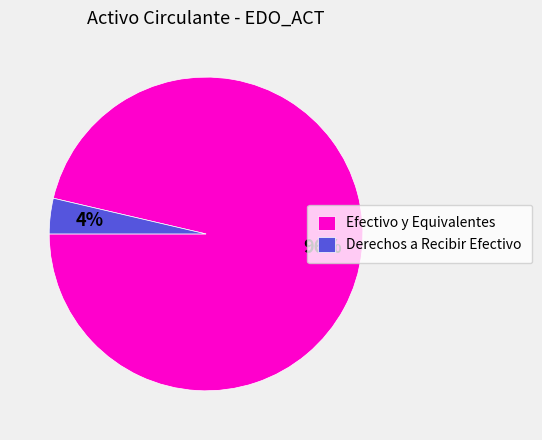

Which category has the smallest portion of the pie?

Derechos a Recibir Efectivo